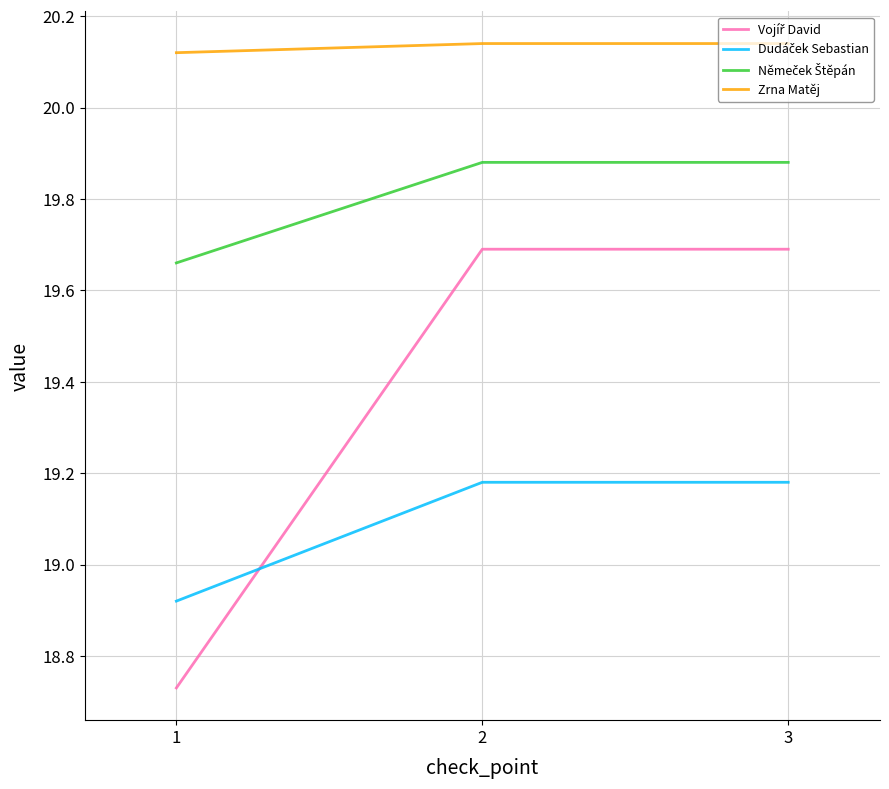

What is the total value across all series at 3?

78.9